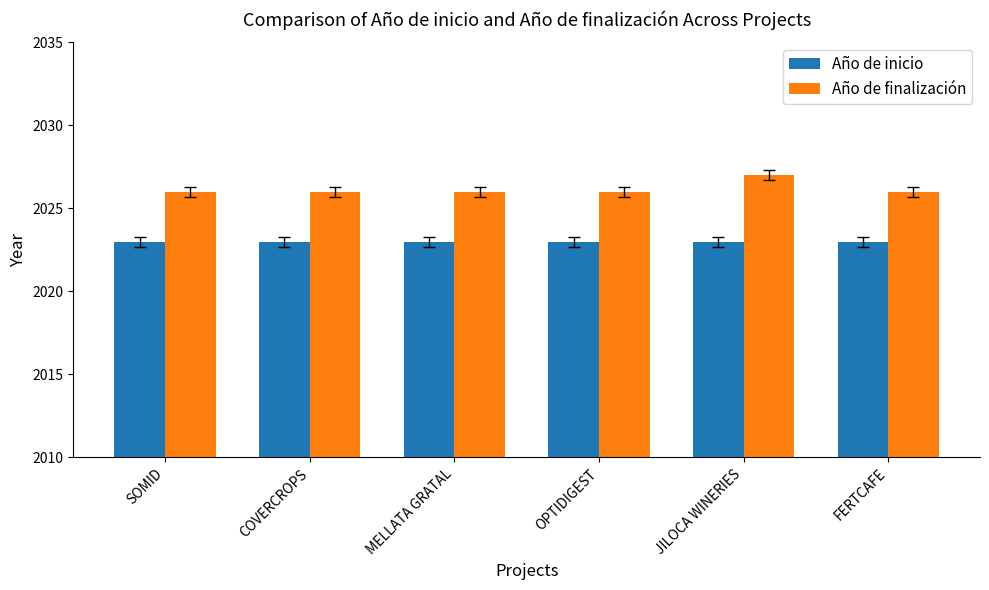

List the series in order of their peak value, highest first.

Año de finalización, Año de inicio